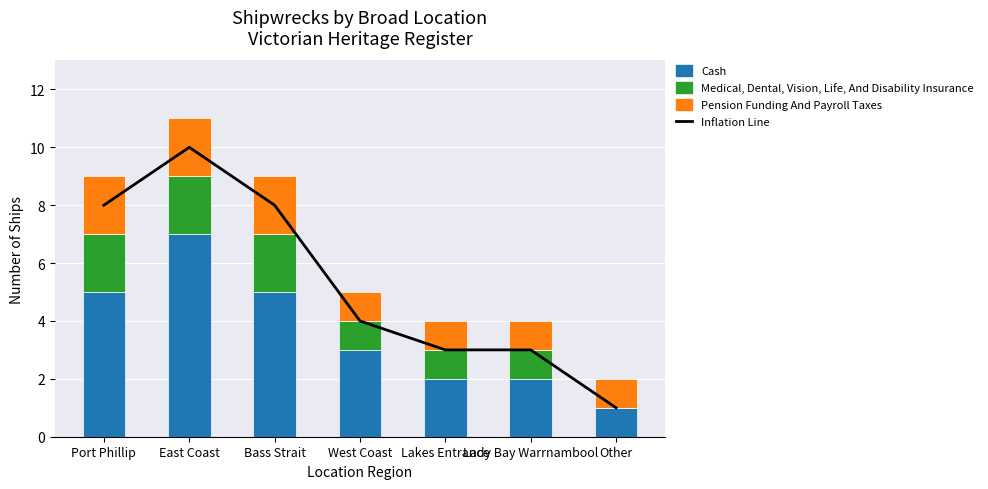

Between Port Phillip and Lakes Entrance, which is larger?

Port Phillip